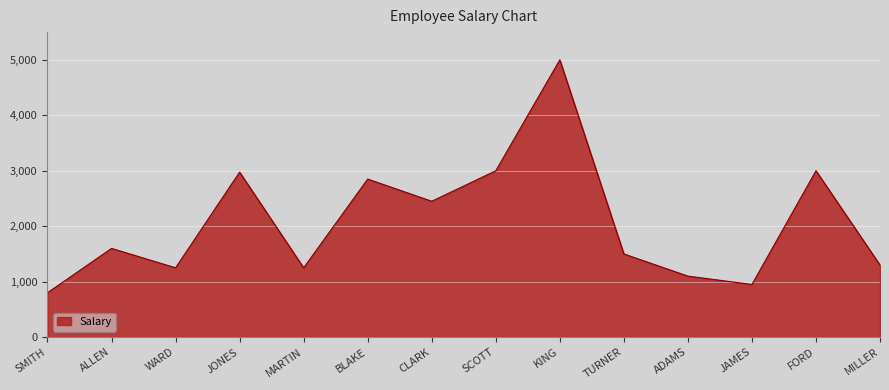

What is the change in value from JONES to KING?

+2025